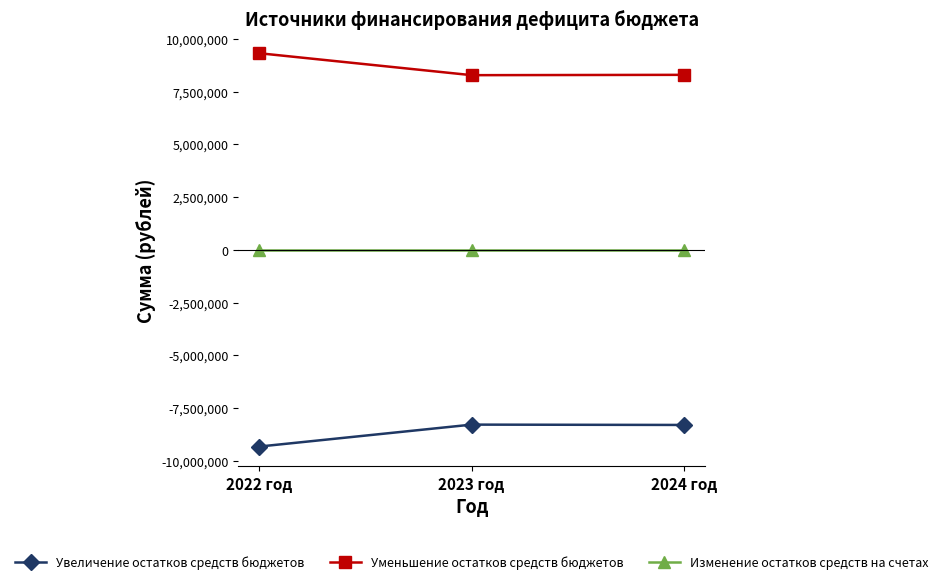

How many values in the Уменьшение остатков средств бюджетов series are below 8295913?

1